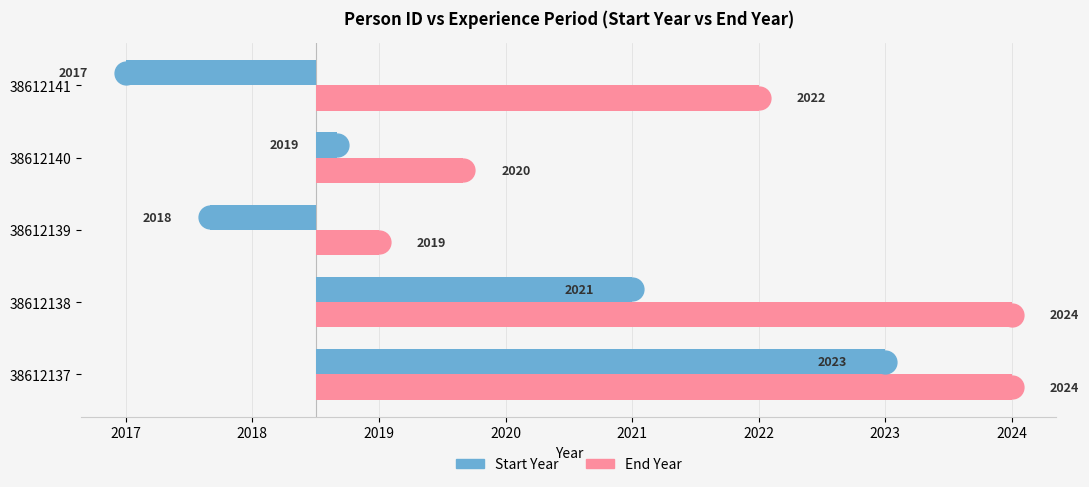

Which series has the widest spread of Y values?

Start Year